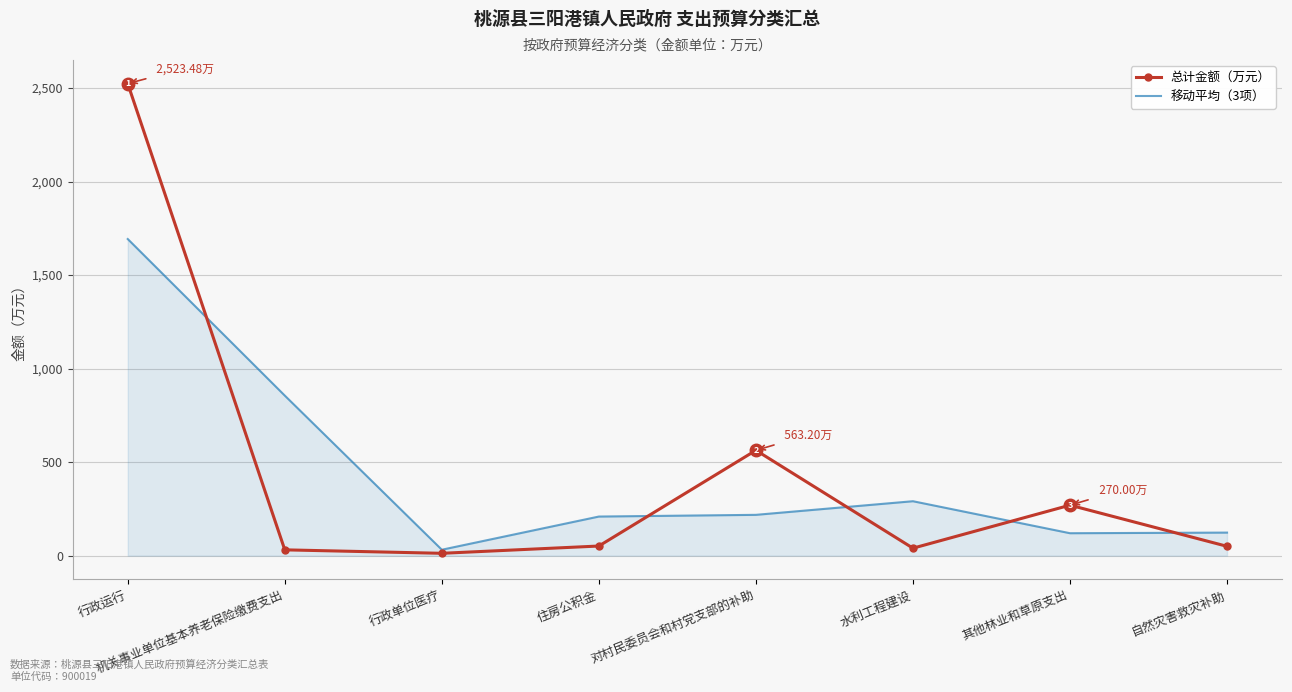

Between which two adjacent categories do 总计金额（万元） and 移动平均（3项） first intersect?

行政运行 and 机关事业单位基本养老保险缴费支出